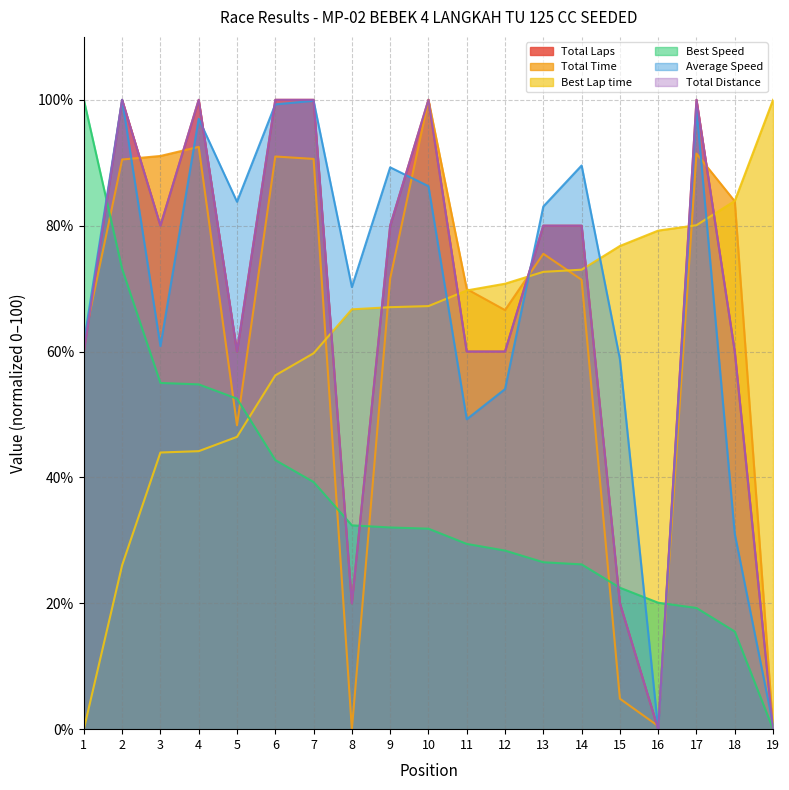

Does the chart display data point markers on the line(s)?

No